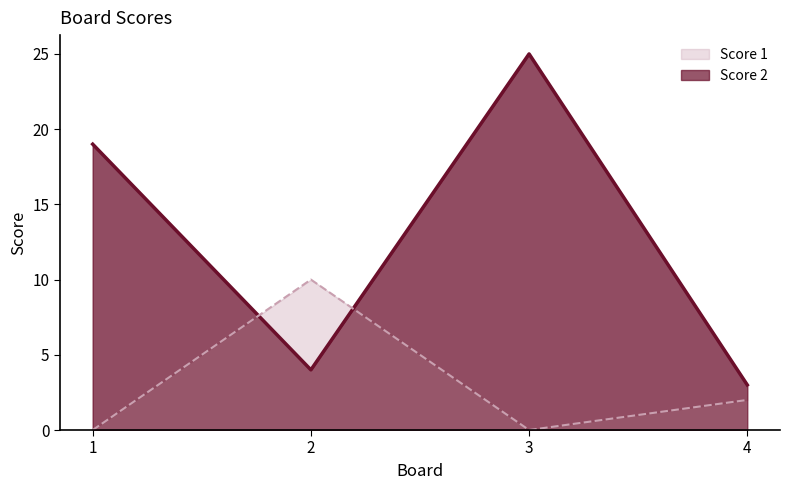

What is the sum of all Score 1 line values?

51